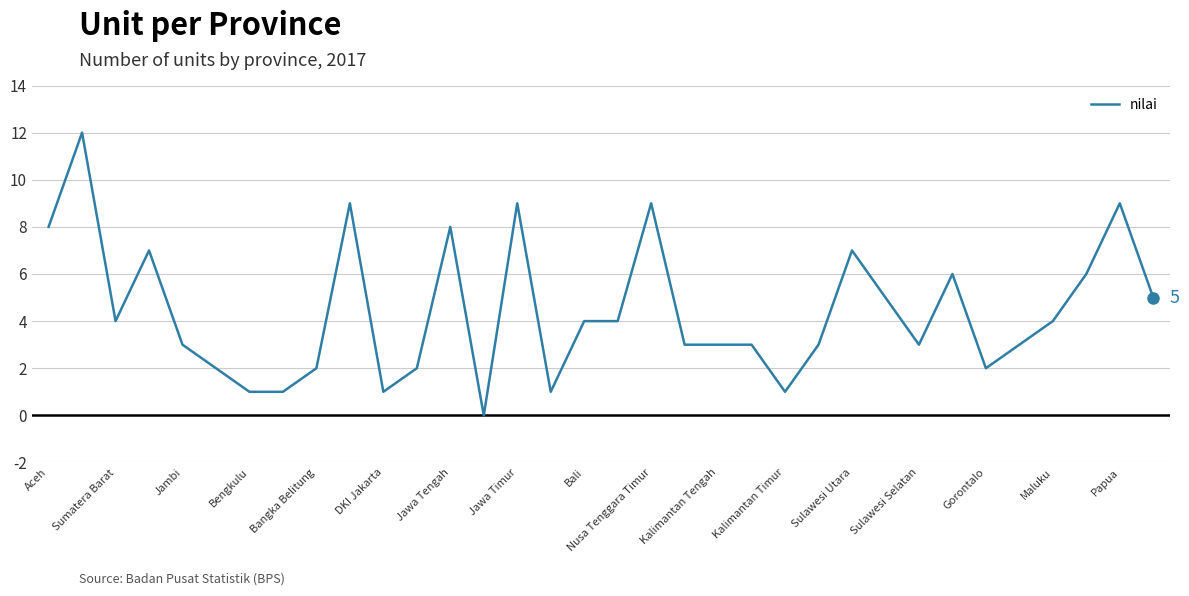

What is the maximum value shown in the chart?

12